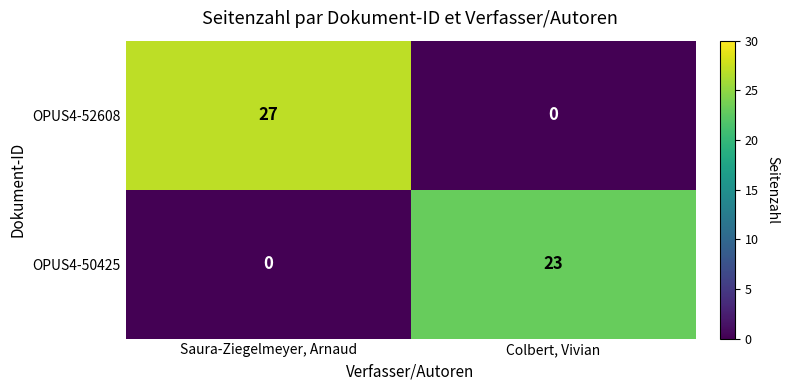

At which category is the sum across all series the highest?

Saura-Ziegelmeyer, Arnaud